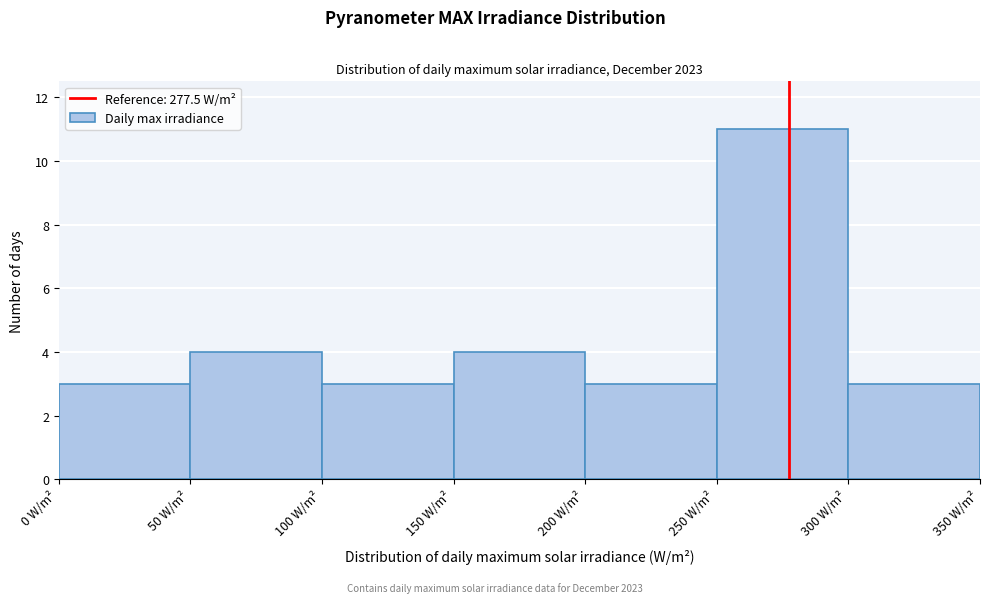

Which range on the x-axis has the tallest bar?

250 to 300